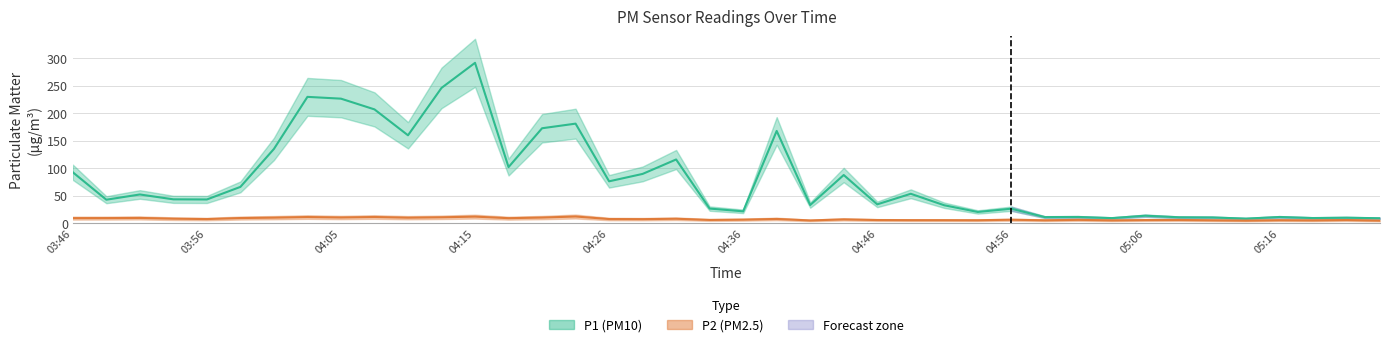

How many interior local peaks does the P1 series have?

13